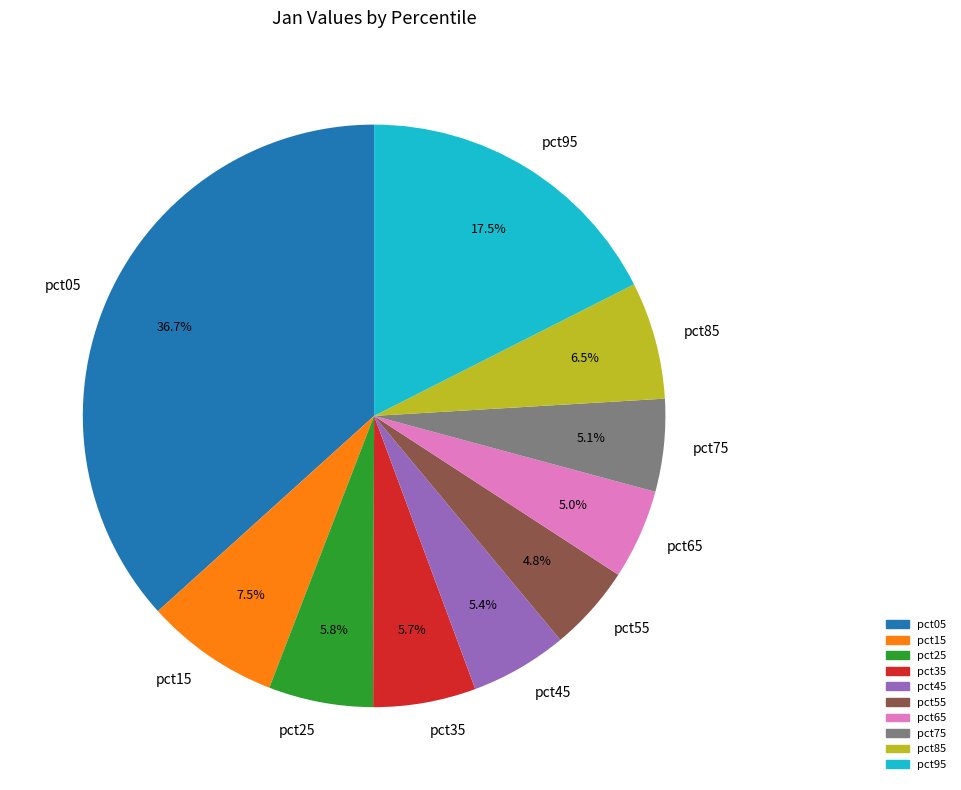

What is the largest slice in the pie chart?

pct05